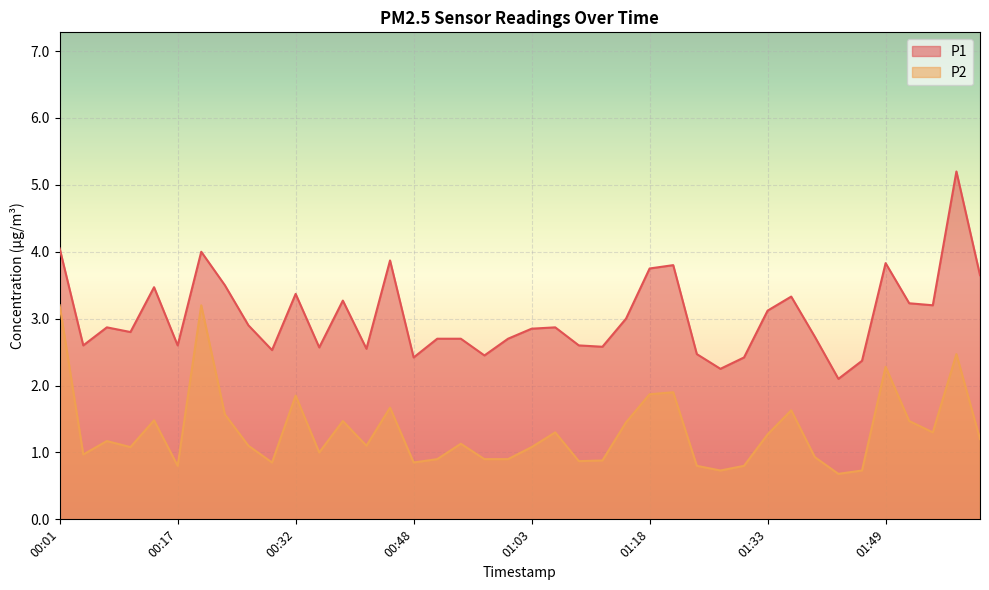

Read the P2 value at 00:08.

1.2